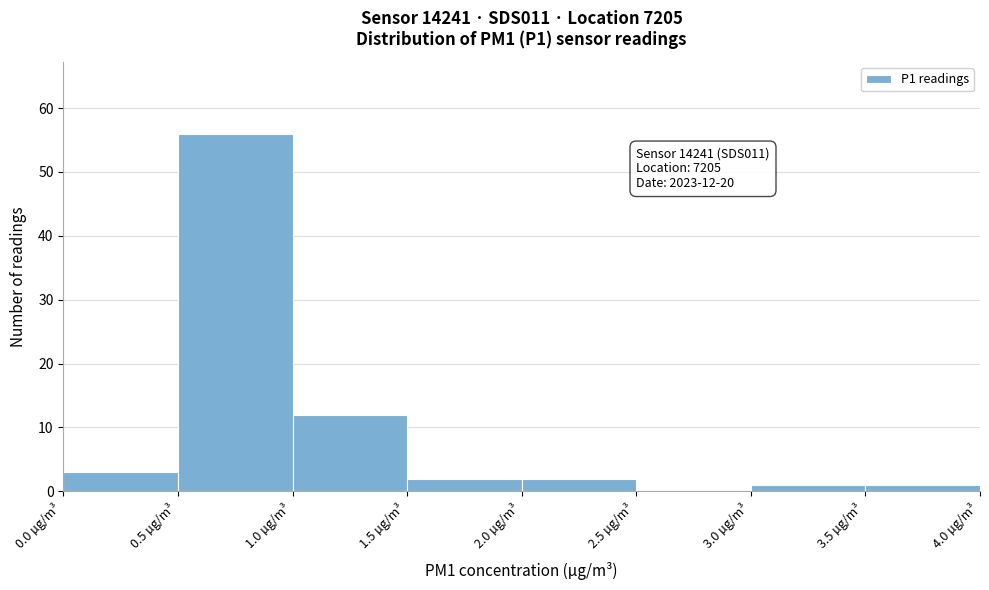

Over which range of the x-axis is the bar tallest?

0.5 to 1.0